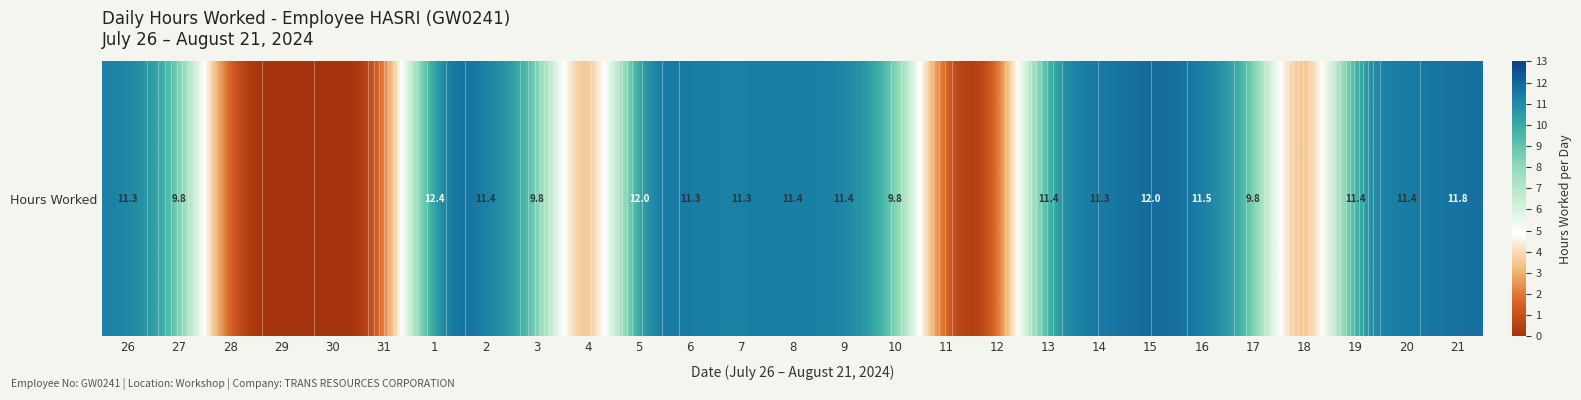

Approximately how many times larger is the value at 9 compared to 20?

1.0